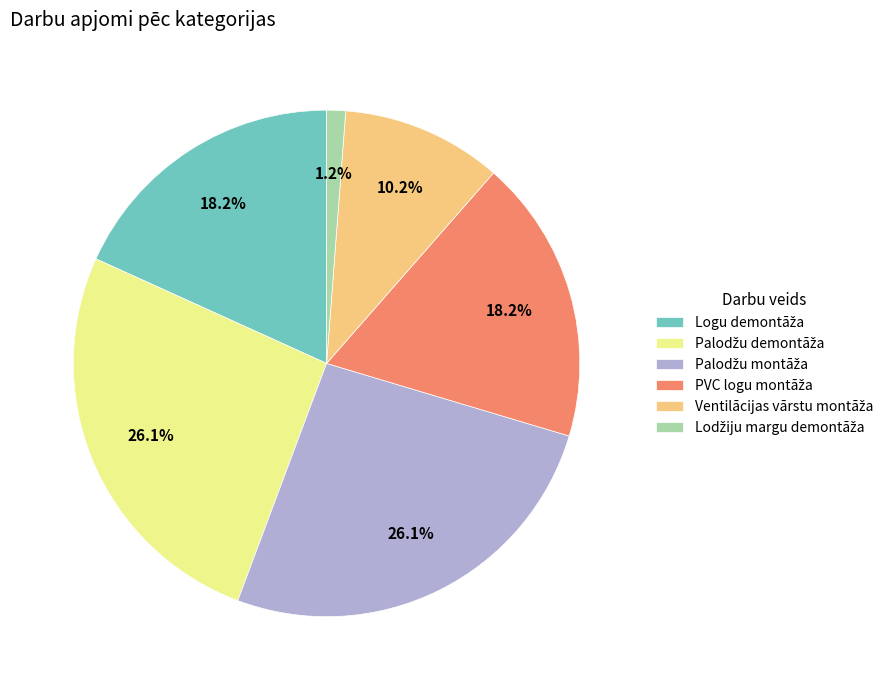

Count the number of slices in the pie.

6